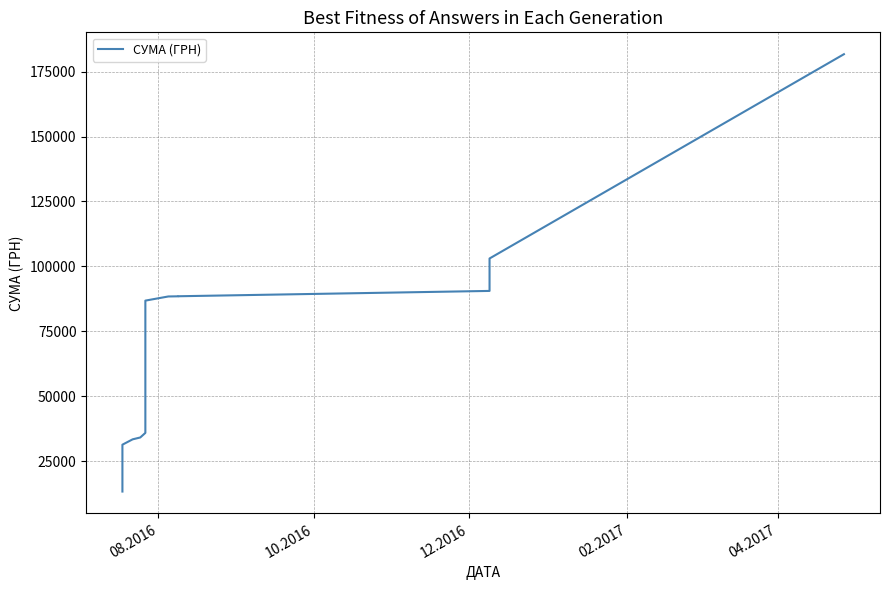

Does the chart display data point markers on the line(s)?

No